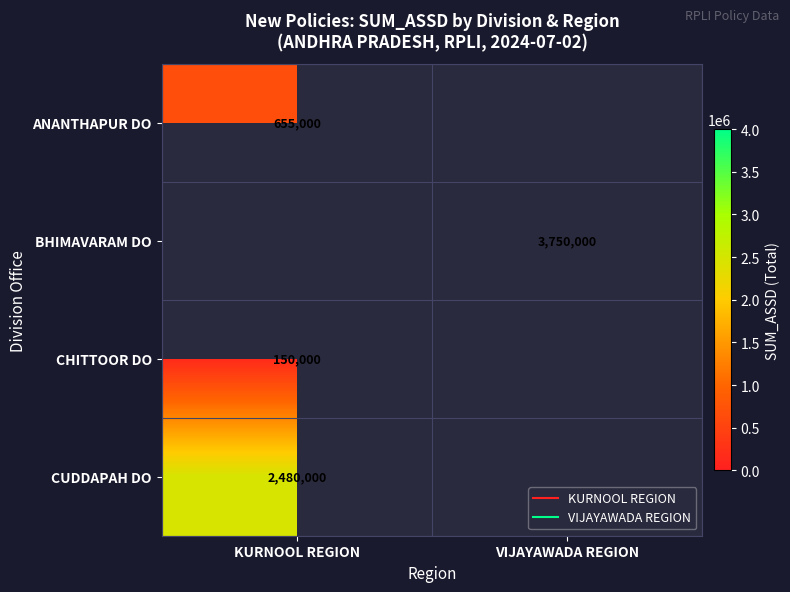

At how many categories does at least one series exceed 2829345?

1